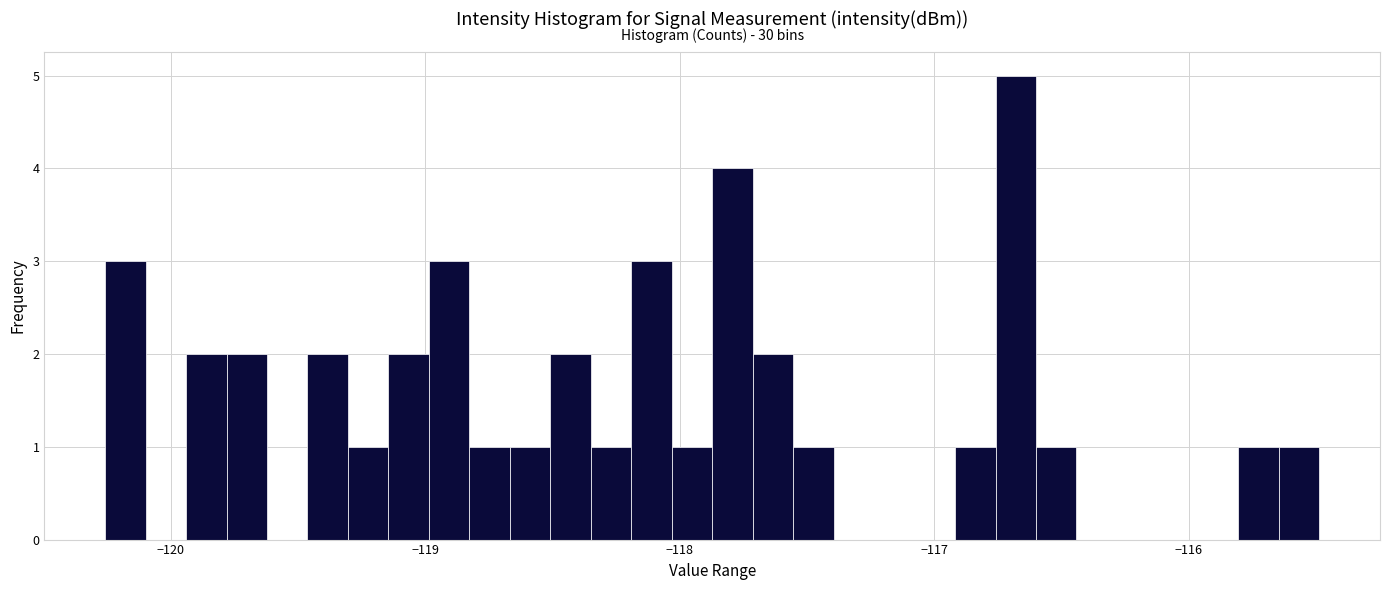

Around what value on the x-axis is the tallest bar? Give the approximate position of its centre, as read against the axis.

-116.7